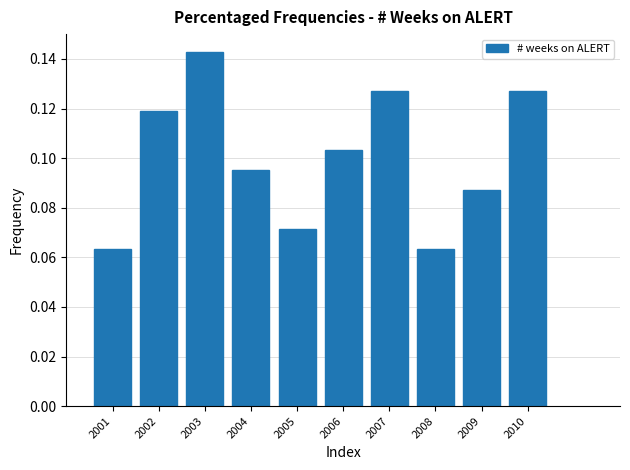

What is the sum of all values?

1.0